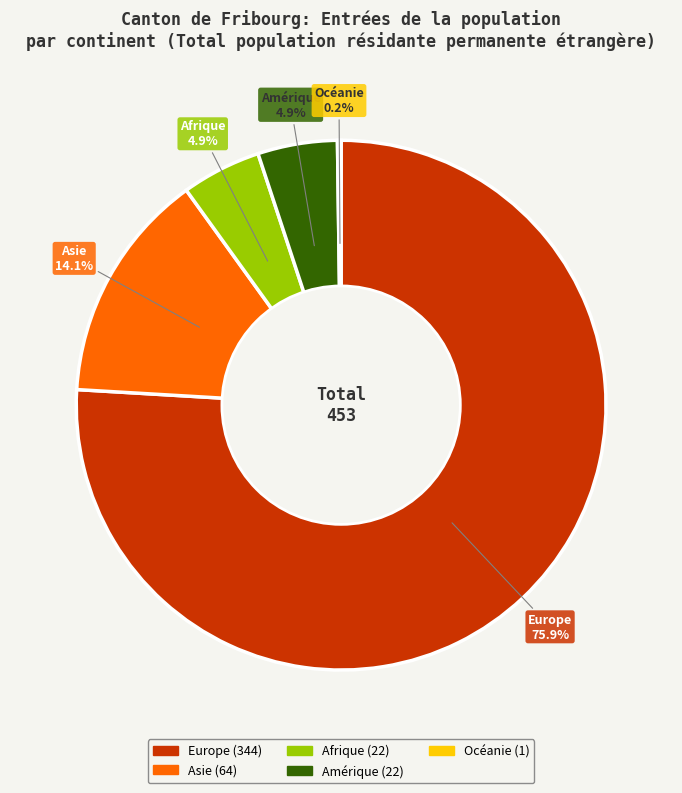

How much of the chart is everything except Amérique?

95.1%